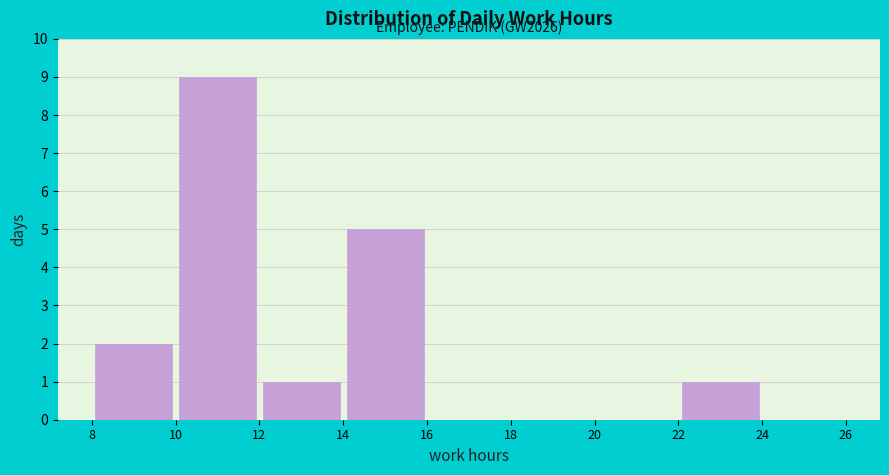

Over which range of the x-axis is the bar tallest?

10 to 12